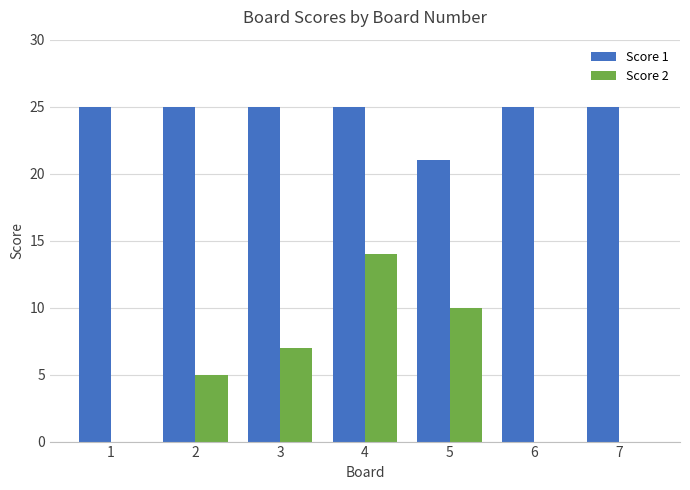

Is it true that Score 1 equals 21 at 5?

True